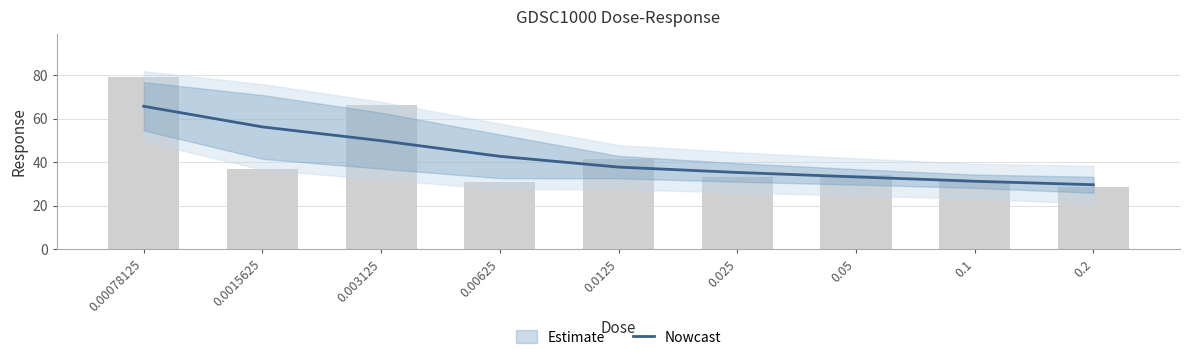

What is the label of the 2nd bar from the right?

0.1